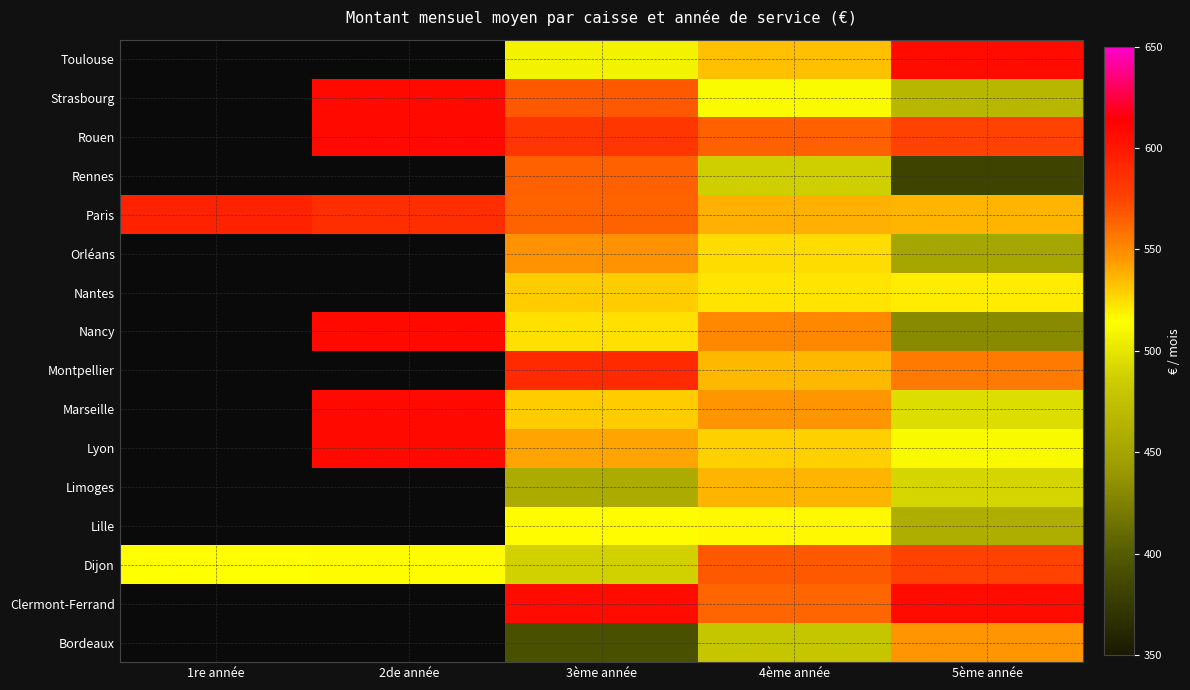

How many series are shown in this chart?

16